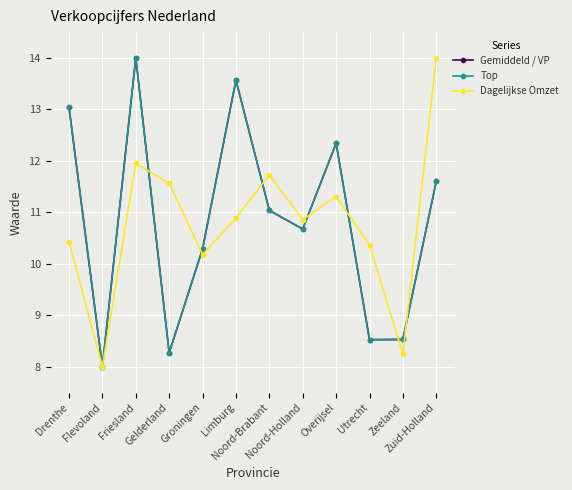

Which series changed the most between Friesland and Limburg?

Dagelijkse Omzet